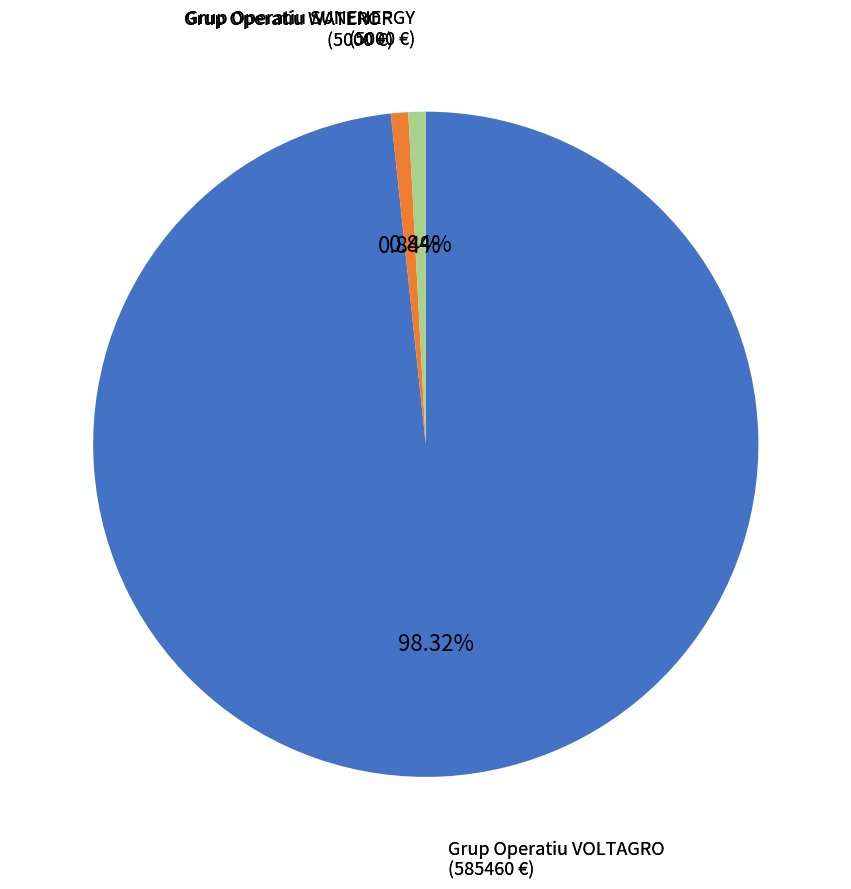

Is there a majority slice in this chart?

Yes